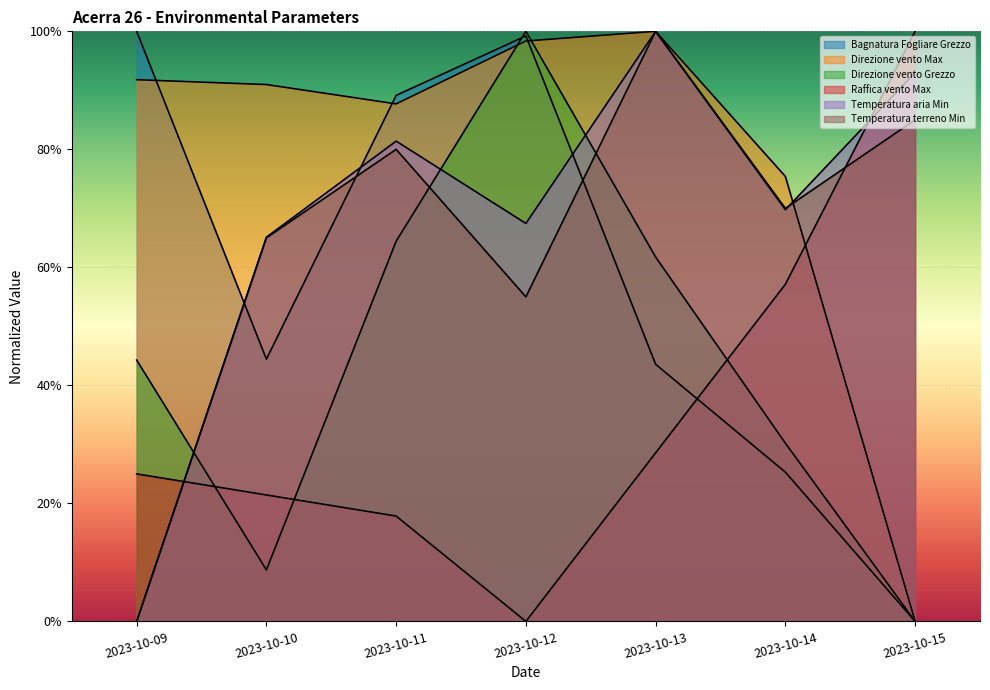

True or false: Bagnatura Fogliare Grezzo and Temperatura terreno Min intersect in this chart.

True